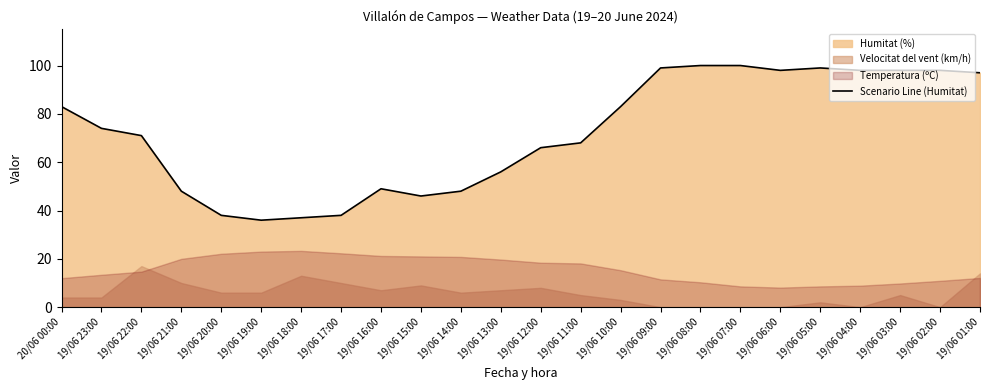

Reading right to left, transcribe all the data shown in this chart.

19/06 01:00=97	19/06 02:00=98	19/06 03:00=98	19/06 04:00=98	19/06 05:00=99	19/06 06:00=98	19/06 07:00=100	19/06 08:00=100	19/06 09:00=99	19/06 10:00=83	19/06 11:00=68	19/06 12:00=66	19/06 13:00=56	19/06 14:00=48	19/06 15:00=46	19/06 16:00=49	19/06 17:00=38	19/06 18:00=37	19/06 19:00=36	19/06 20:00=38	19/06 21:00=48	19/06 22:00=71	19/06 23:00=74	20/06 00:00=83